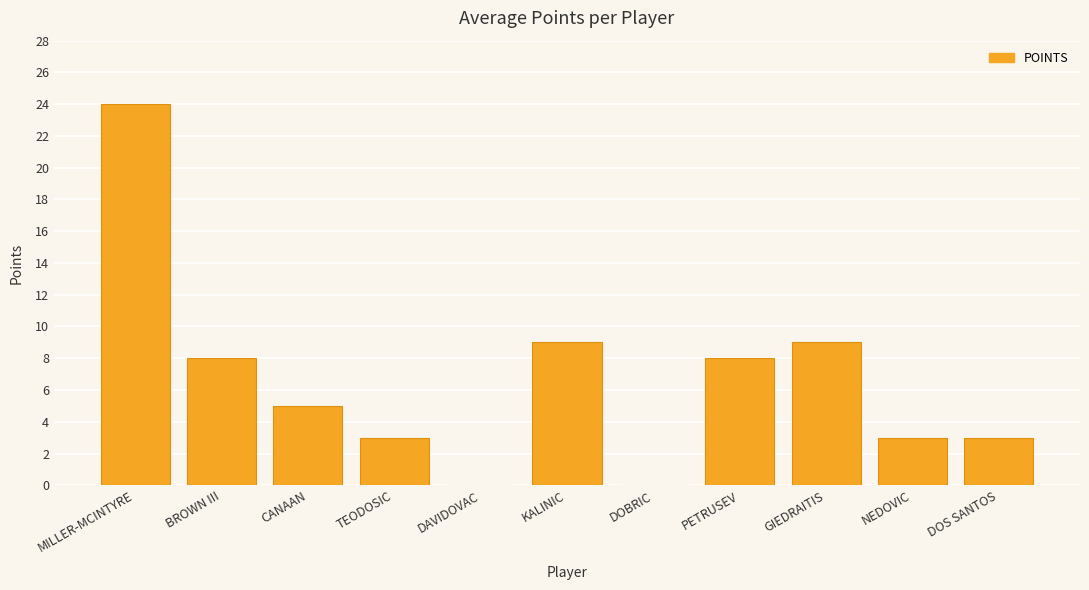

How many data points does each series have?

11